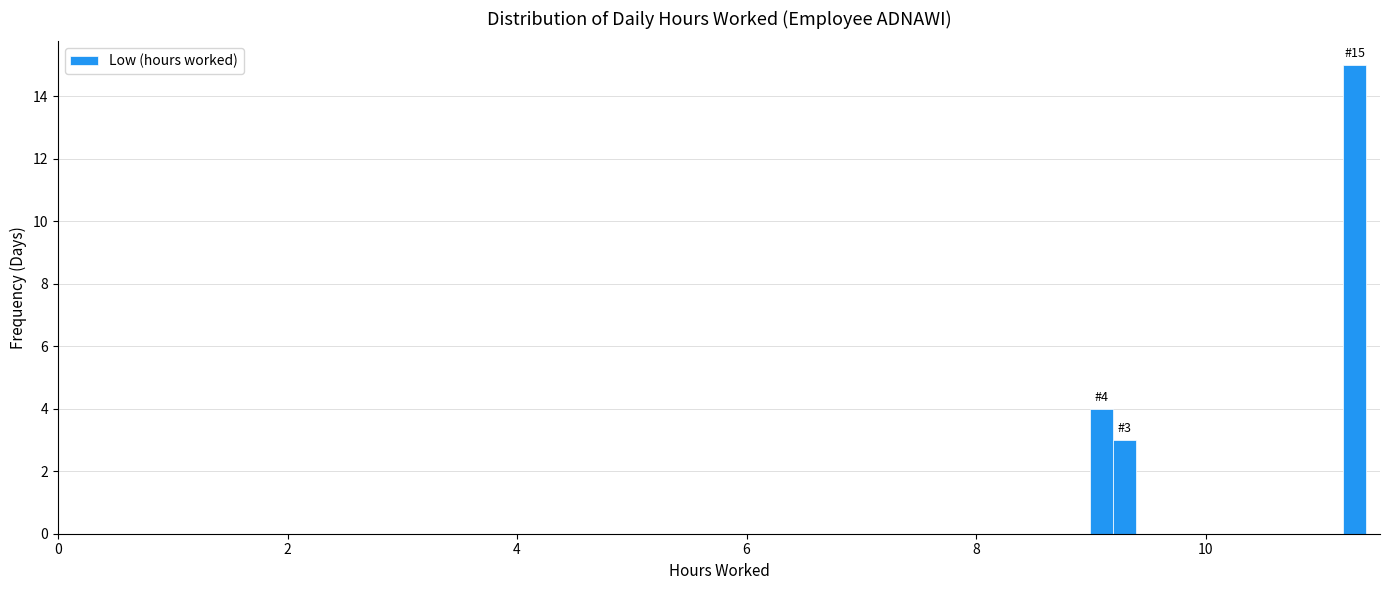

Around what value on the x-axis is the tallest bar? Give the approximate position of its centre, as read against the axis.

11.2